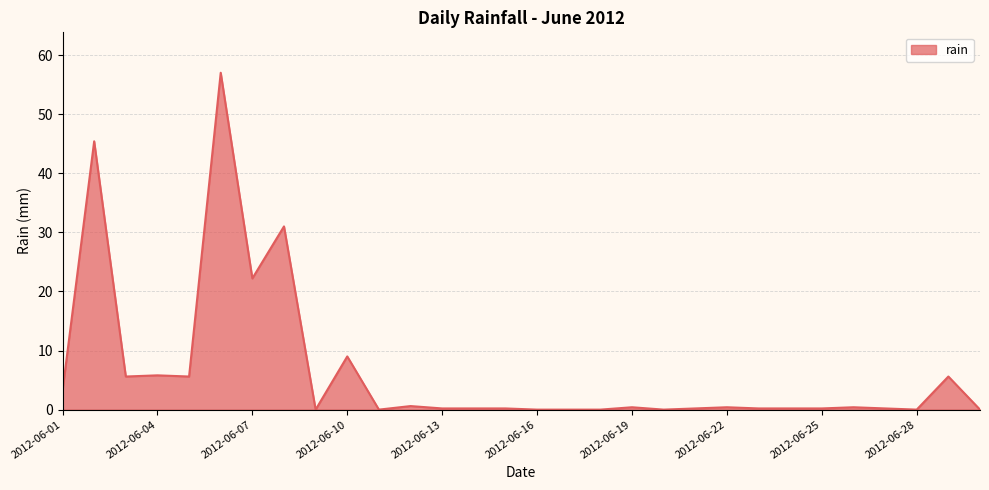

What is the sum of all values?

193.8